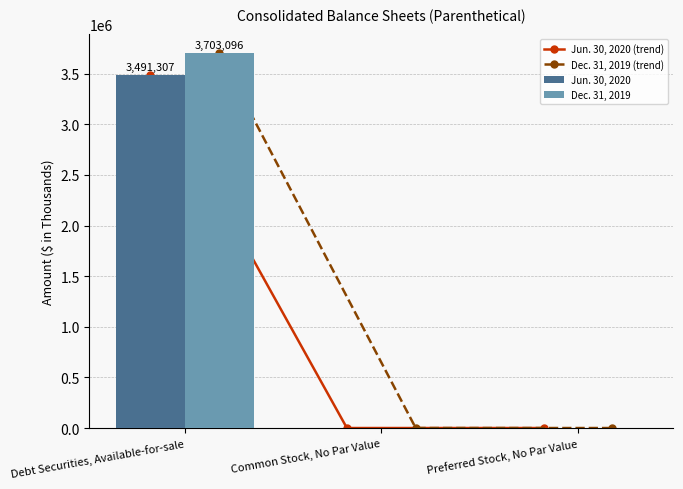

Count the number of data series in this chart.

4